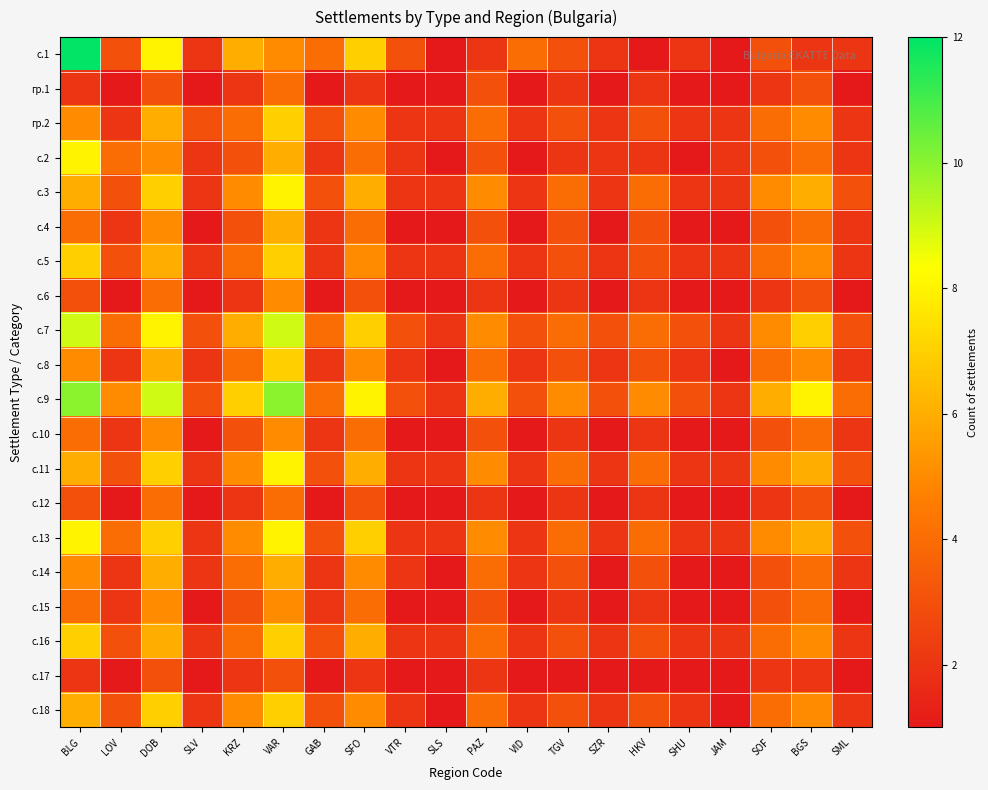

What is the total value across all series at LOV?

51